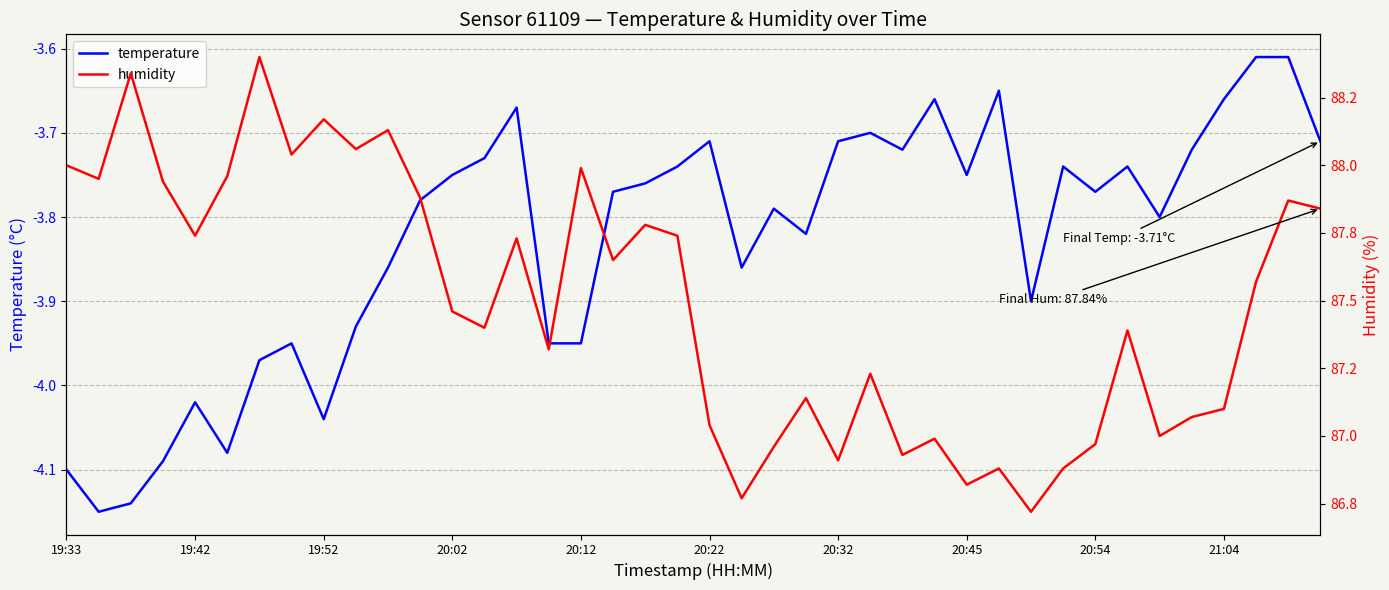

Is this an area chart (filled region under the line)?

No